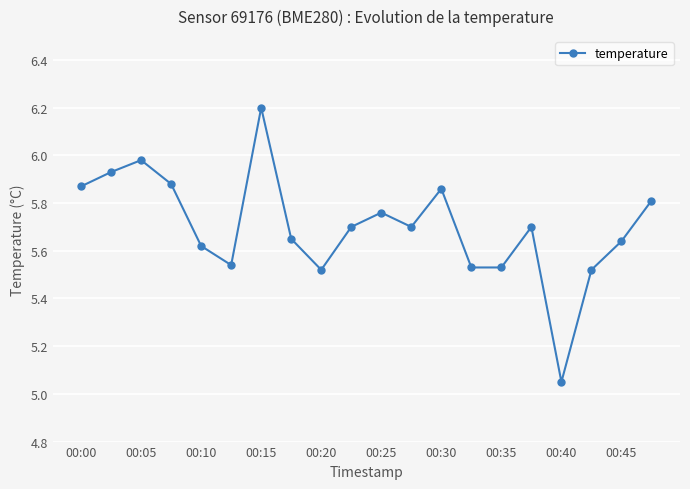

What is the difference between the maximum and second lowest values?

0.7